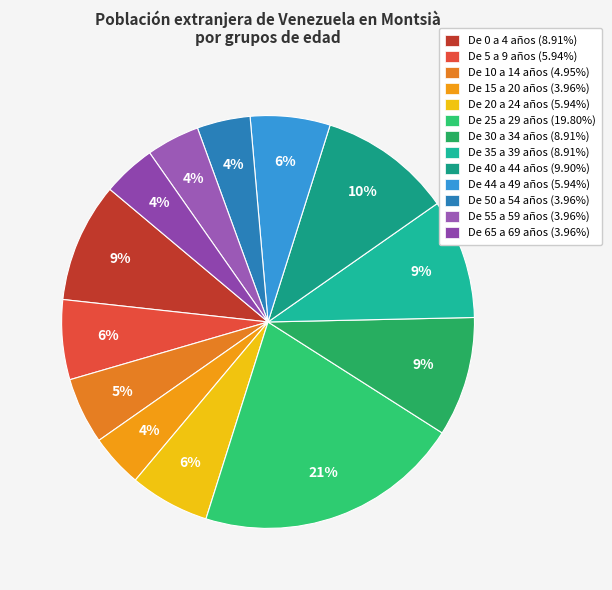

To the nearest percent, what percentage of the pie is De 10 a 14 años?

5%